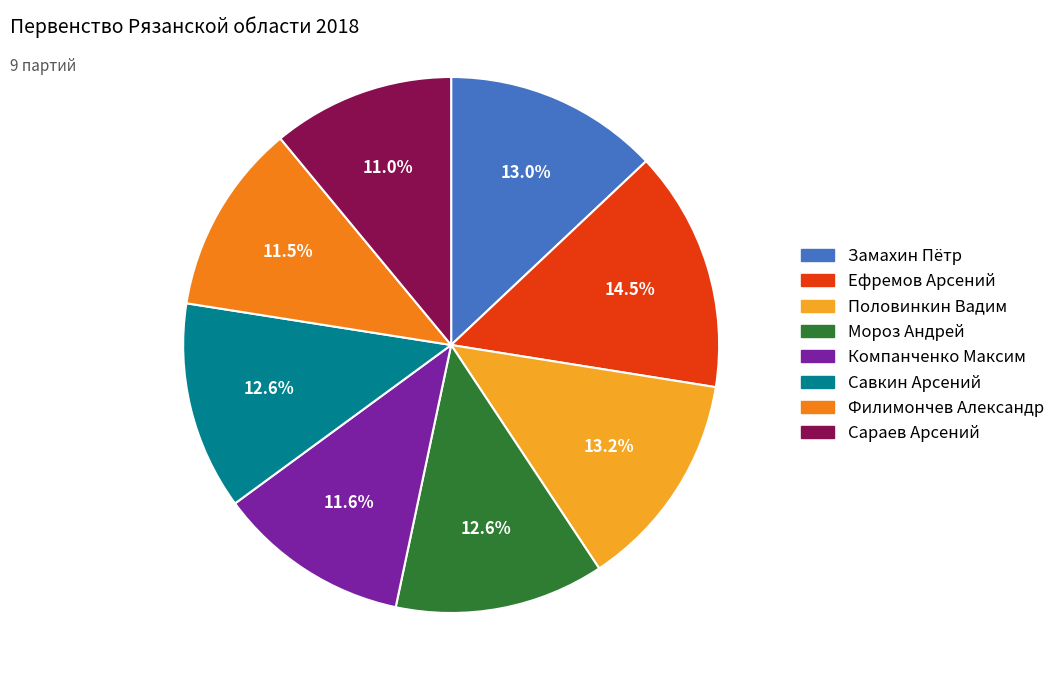

To the nearest percent, what portion does Компанченко Максим represent?

12%